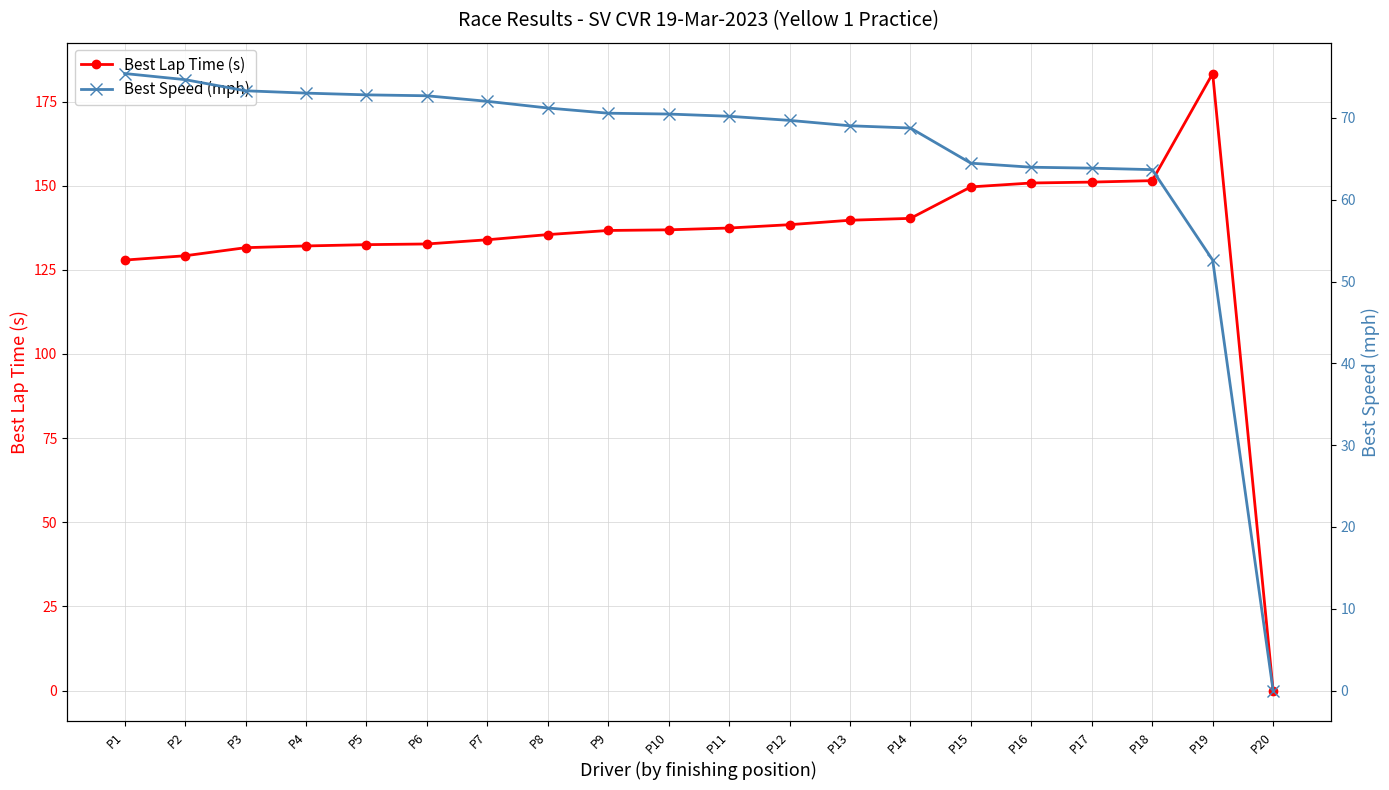

Reading right to left, what are all the values shown in this chart?

Best Lap Time (s): 0.0	183.3	151.5	151.1	150.8	149.6	140.3	139.7	138.4	137.4	136.9	136.7	135.5	133.9	132.7	132.5	132.1	131.6	129.2	127.9
Best Speed (mph): 0.0	52.6	63.7	63.9	64.0	64.5	68.8	69.0	69.7	70.2	70.5	70.6	71.2	72.0	72.7	72.8	73.0	73.3	74.7	75.4